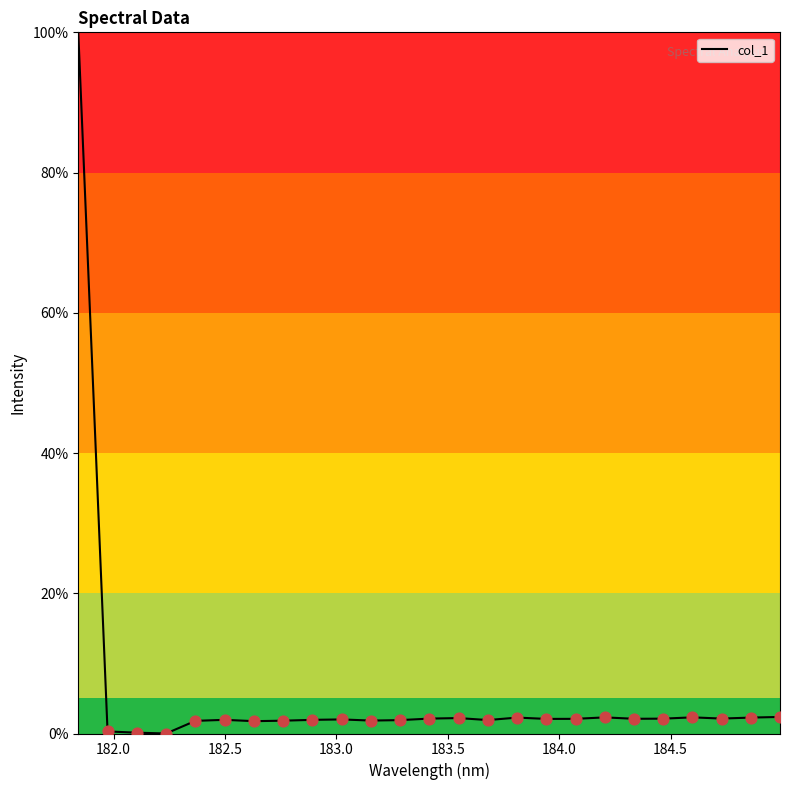

What is the greatest value displayed?

100.0